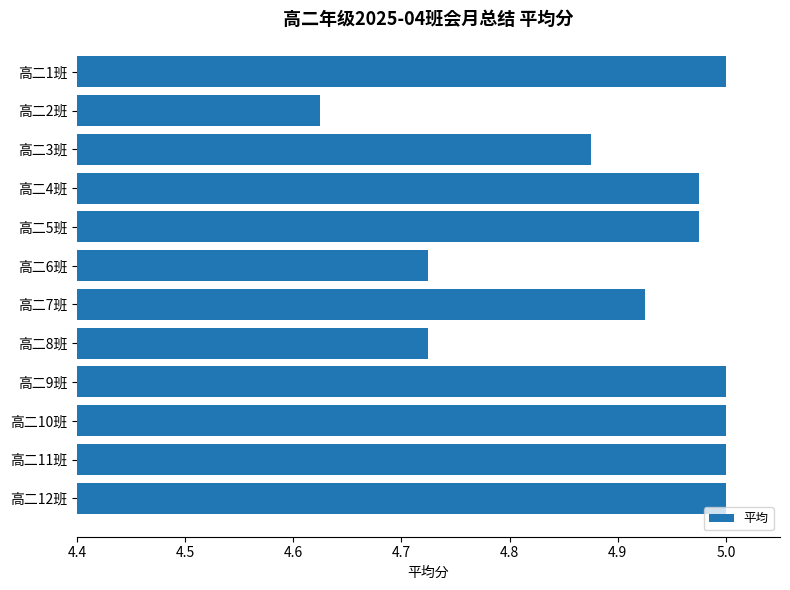

Where is the data nearest to the value 4?

高二2班